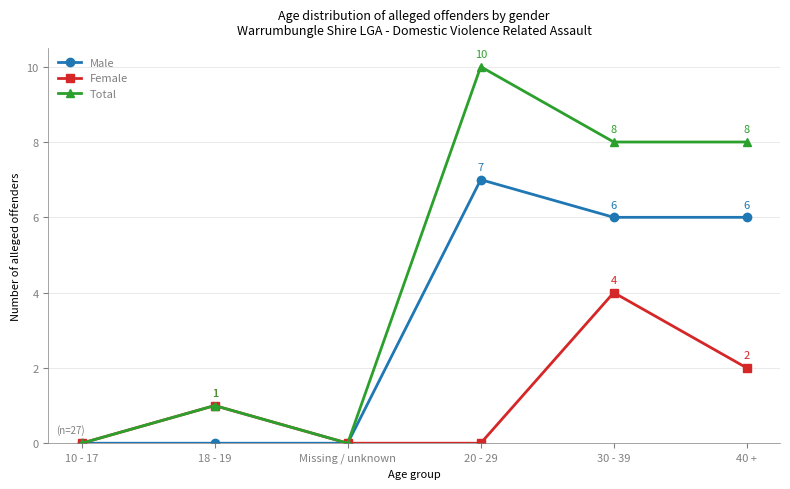

The Female series shows 2 at Missing / unknown. True or false?

False